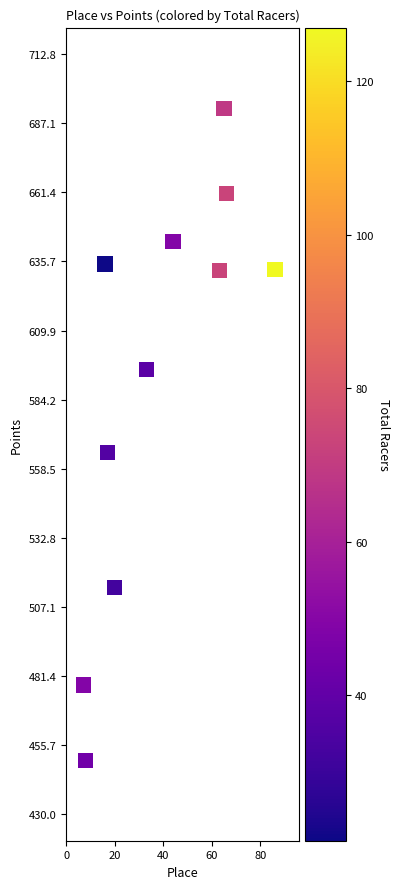

What is the average X value?

38.6